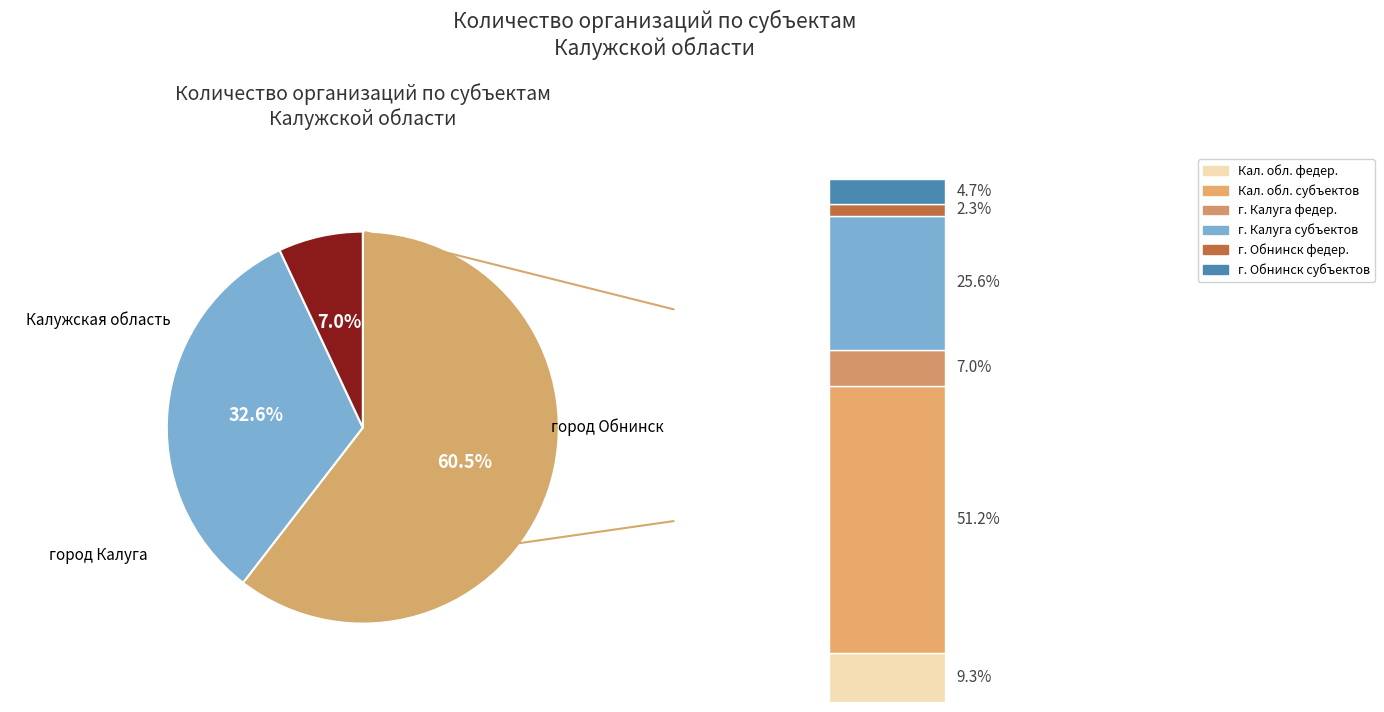

How many segments does this pie chart have?

3